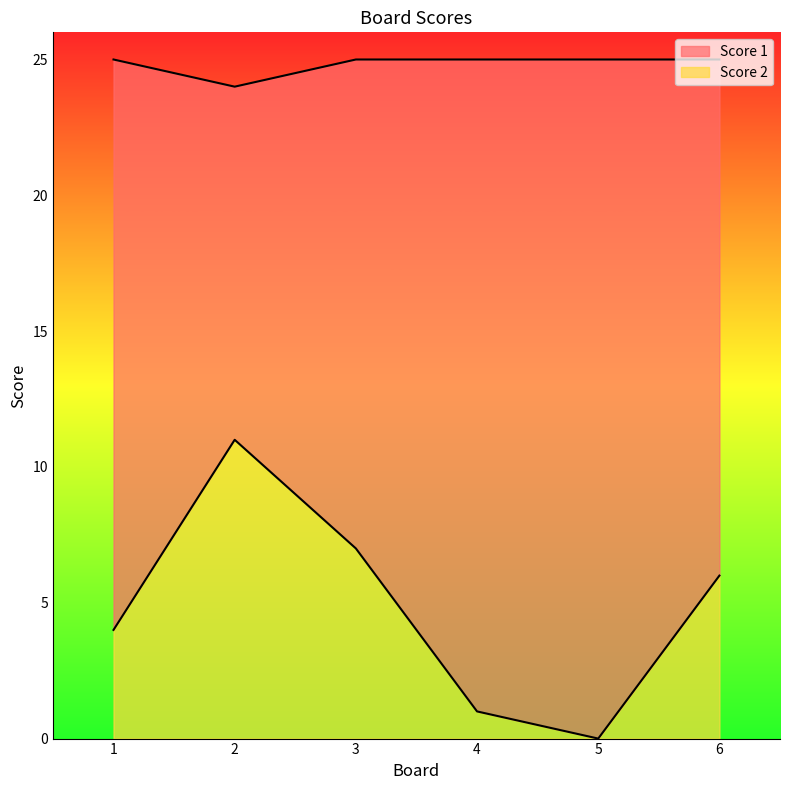

True or false: Score 1 and Score 2 cross at least once.

False